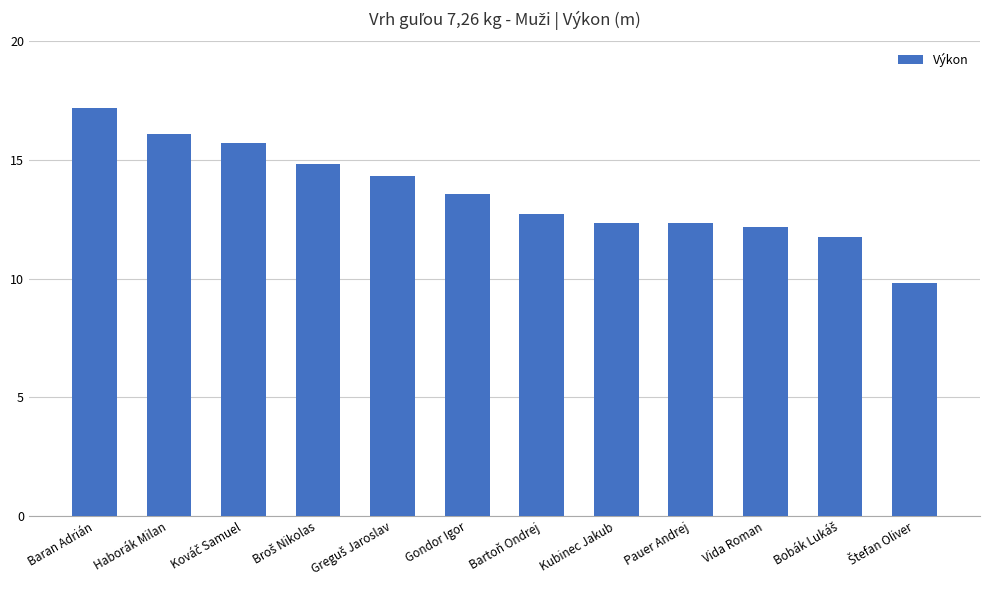

What is the difference between the maximum and second lowest values?

5.4